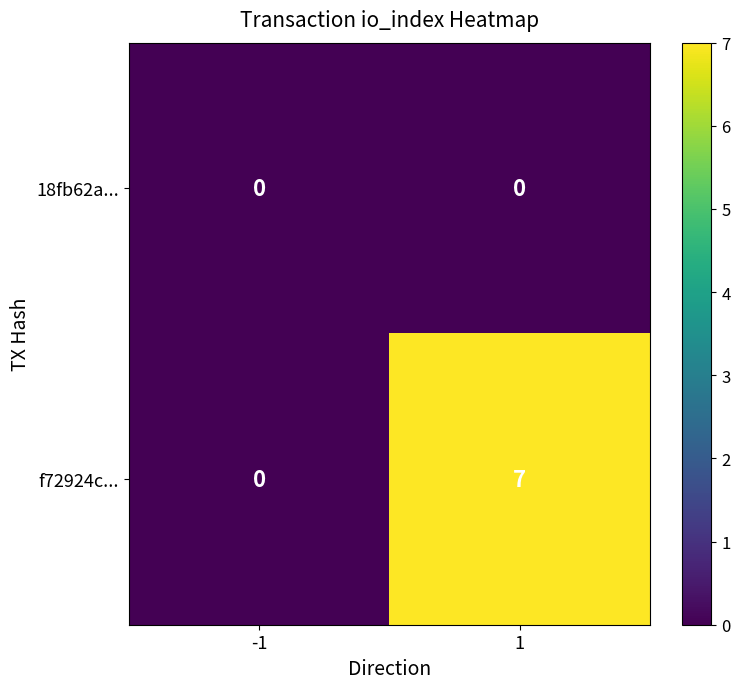

Is the value of 18fb62a... at -1 greater than the value of f72924c... at 1?

No